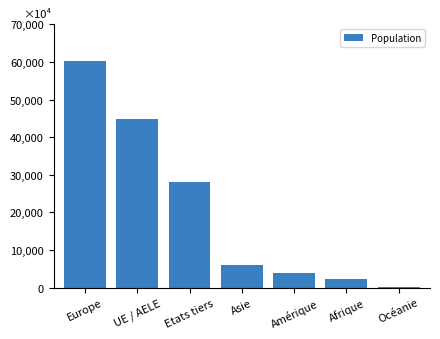

What is the label of the 2nd bar from the left?

UE / AELE